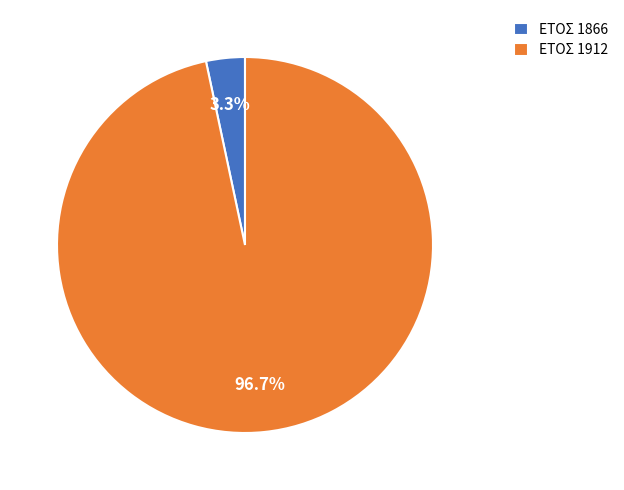

Which category has the biggest portion of the pie?

ΕΤΟΣ 1912